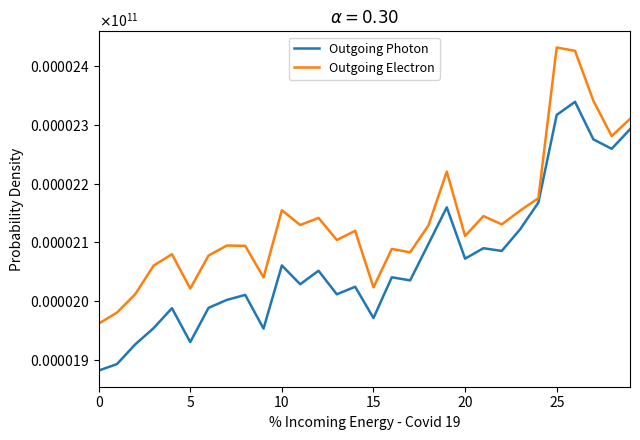

Is this an area chart (filled region under the line)?

No